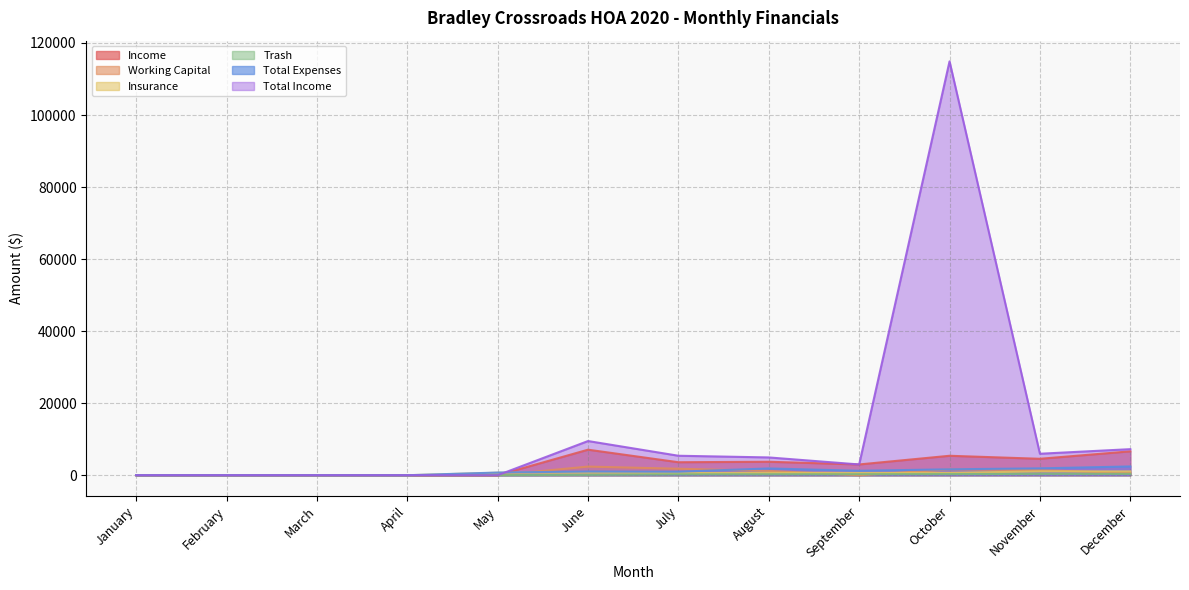

The Insurance series shows 967.5 at September. True or false?

False